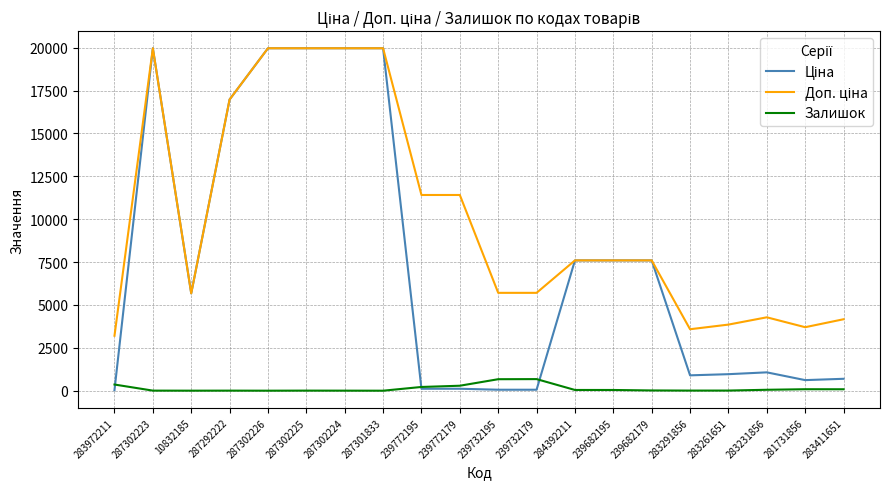

What is the greatest value displayed?

19964.2